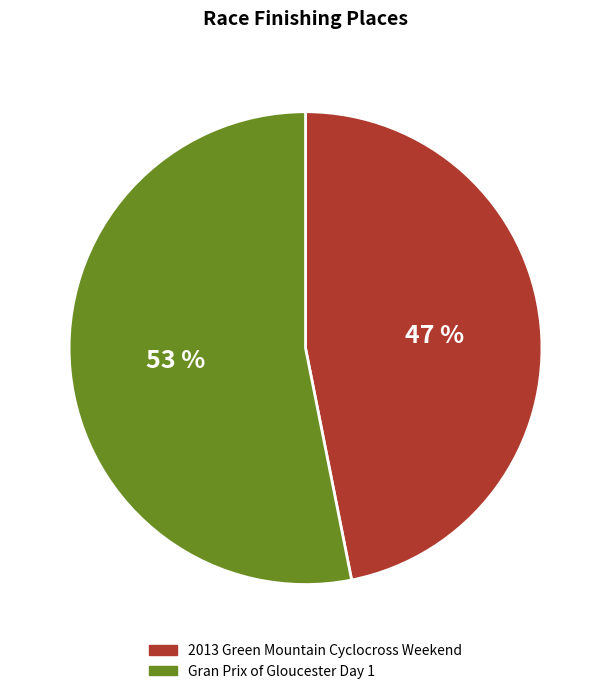

To the nearest percent, what is the difference between the 2013 Green Mountain Cyclocross Weekend and Gran Prix of Gloucester Day 1 slice percentages?

6%